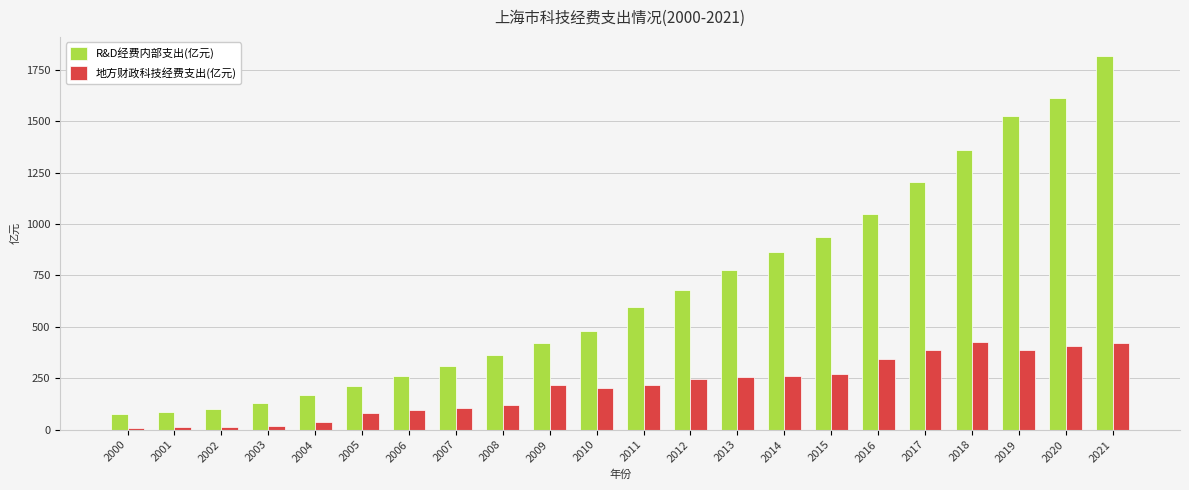

At which category is the sum across all series the highest?

2021